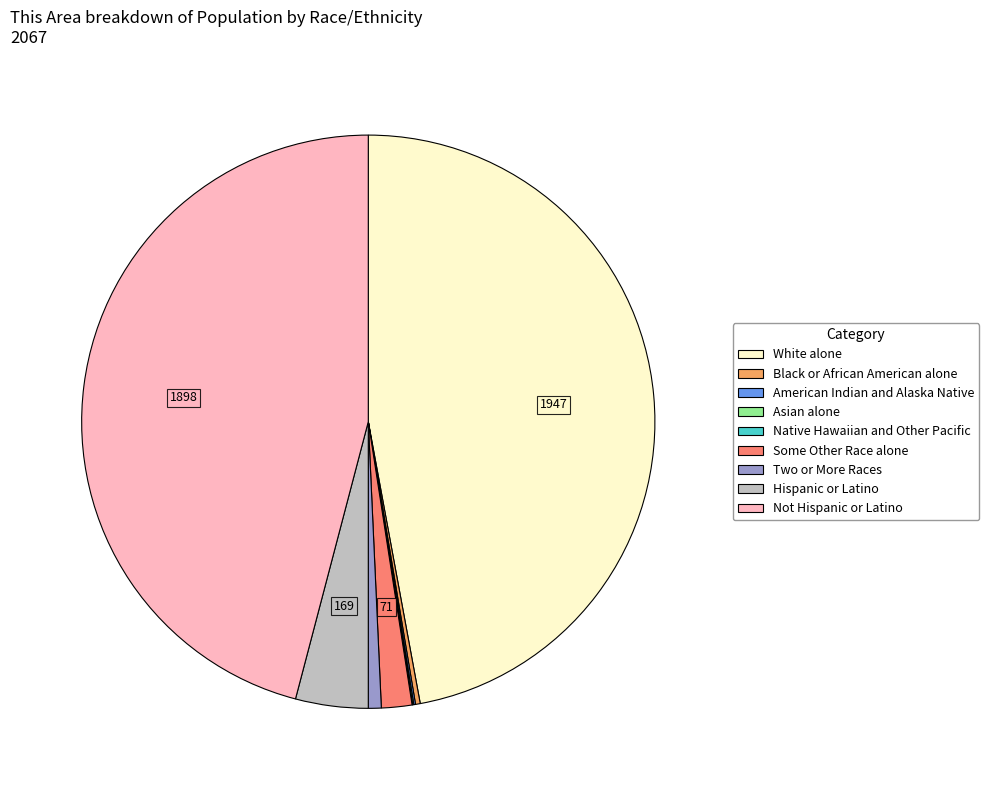

Approximately how many times larger is the value at Not Hispanic or Latino compared to White alone?

1.0